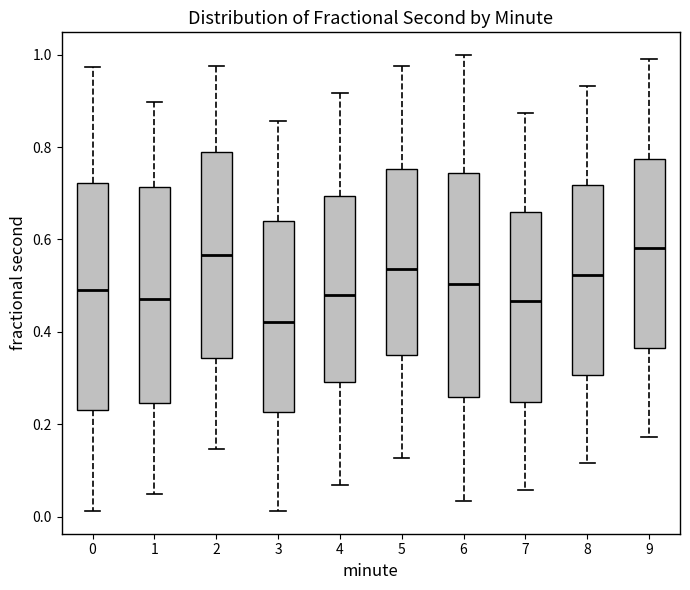

Reading left to right, read every box against the y-axis: the position of its median line, the range the box covers, and the ends of its whiskers. The values are not printed on the chart, so give them approximately, as read against the axis.

0: median 0.50, box 0.24 to 0.72, whiskers 0.02 to 0.98
1: median 0.48, box 0.24 to 0.72, whiskers 0.04 to 0.90
2: median 0.56, box 0.34 to 0.78, whiskers 0.14 to 0.98
3: median 0.42, box 0.22 to 0.64, whiskers 0.02 to 0.86
4: median 0.48, box 0.30 to 0.70, whiskers 0.06 to 0.92
5: median 0.54, box 0.34 to 0.76, whiskers 0.12 to 0.98
6: median 0.50, box 0.26 to 0.74, whiskers 0.04 to 1.00
7: median 0.46, box 0.24 to 0.66, whiskers 0.06 to 0.88
8: median 0.52, box 0.30 to 0.72, whiskers 0.12 to 0.94
9: median 0.58, box 0.36 to 0.78, whiskers 0.18 to 0.98